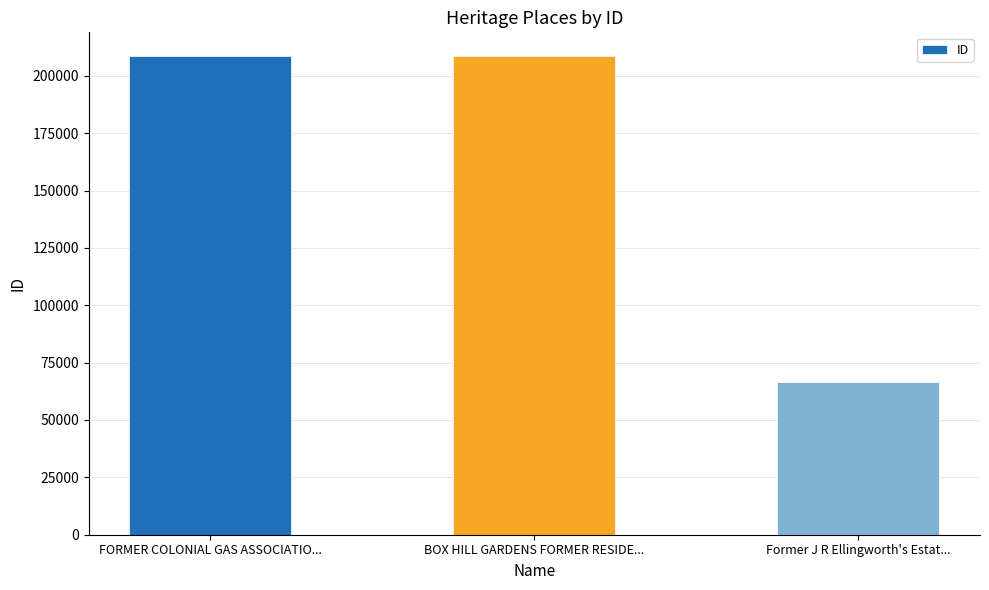

What is the average value?

161257